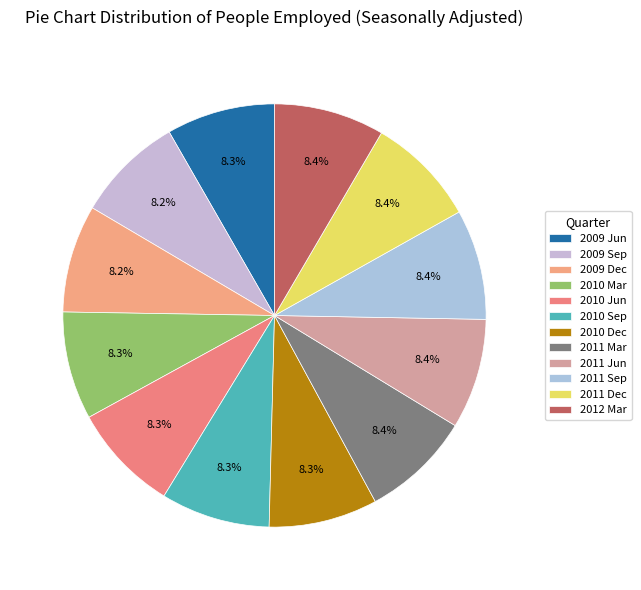

Rank the categories by value from highest to lowest.

2012 Mar, 2011 Sep, 2011 Dec, 2011 Jun, 2011 Mar, 2010 Sep, 2010 Dec, 2009 Jun, 2010 Jun, 2010 Mar, 2009 Dec, 2009 Sep